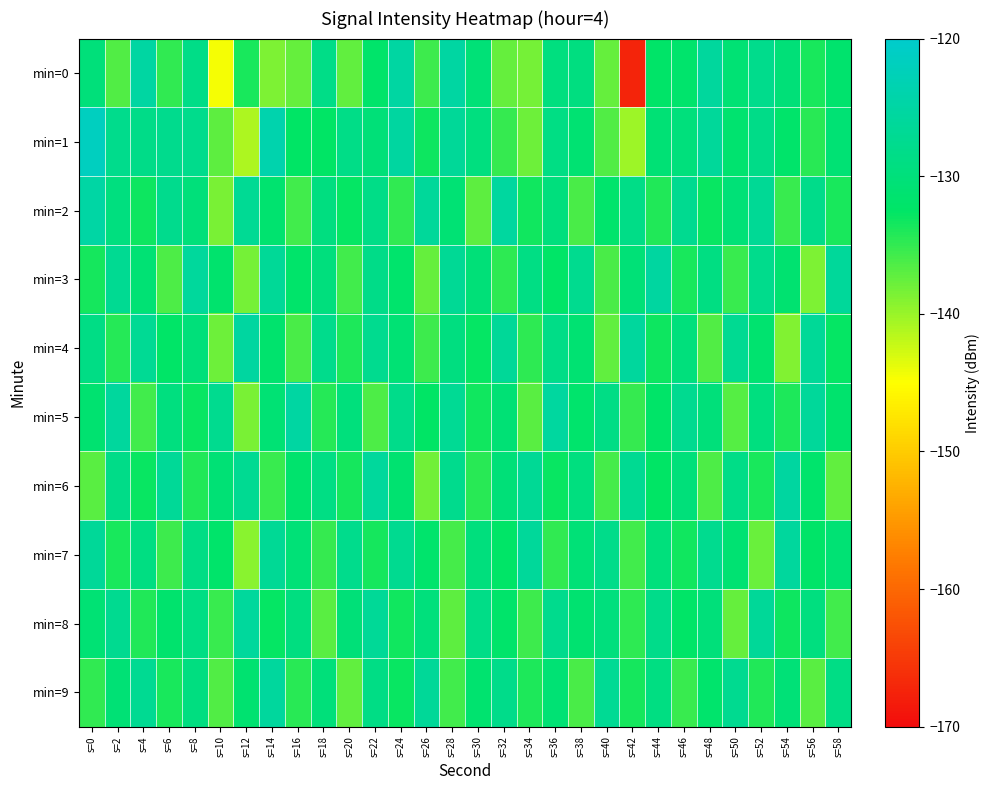

Which series has the largest total across all categories?

min=1